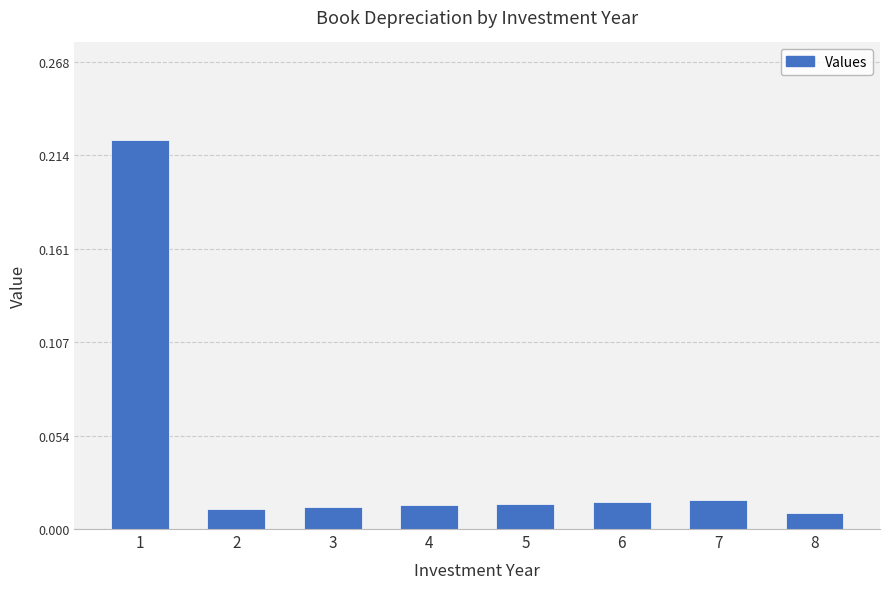

Between 8 and 7, which is larger?

7